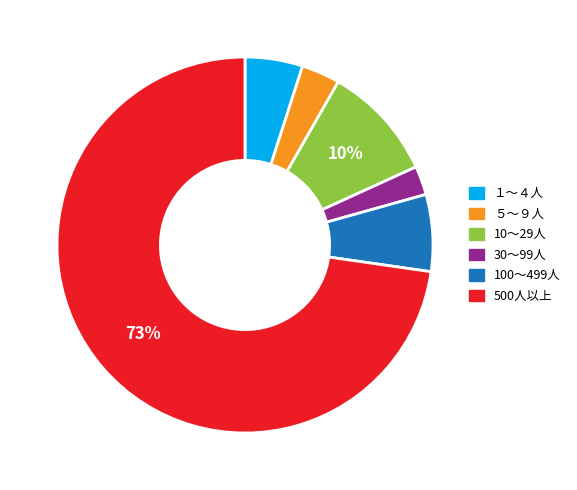

Which slice represents more than half of the pie?

500人以上